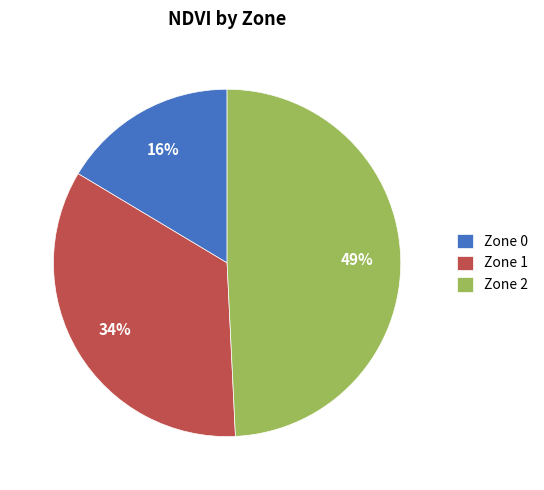

Do Zone 0 and Zone 1 together represent more than half of the pie?

Yes